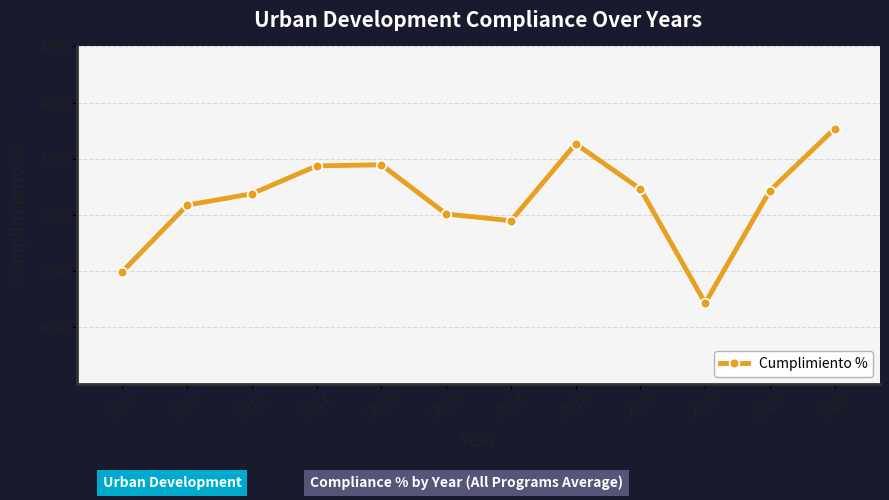

How many lines are shown in the chart?

1